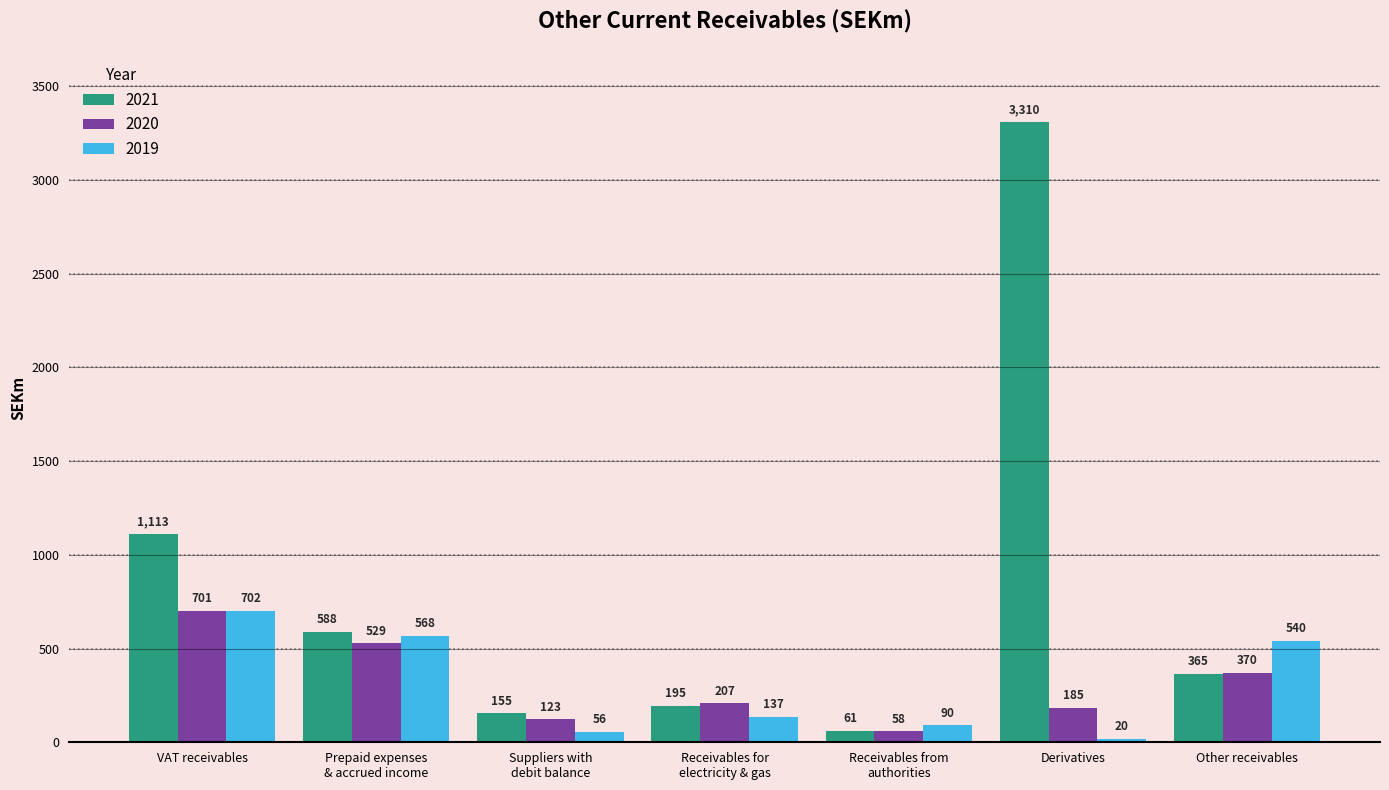

List the series in order of their peak value, lowest first.

2020, 2019, 2021